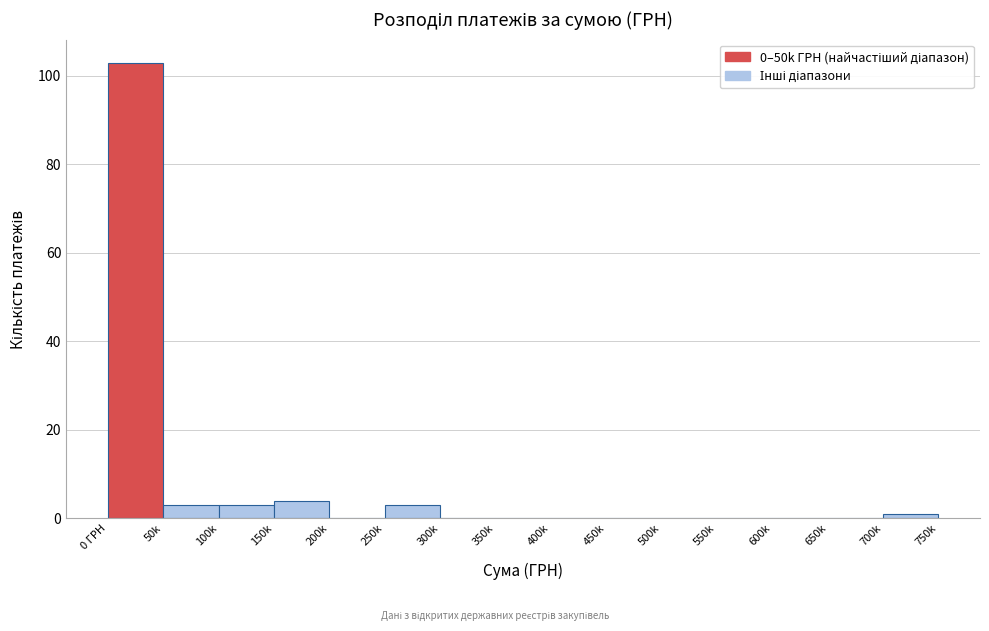

Reading right to left, extract all data points from this chart.

700k=1	650k=0	600k=0	550k=0	500k=0	450k=0	400k=0	350k=0	300k=0	250k=3	200k=0	150k=4	100k=3	50k=3	0 ГРН=103